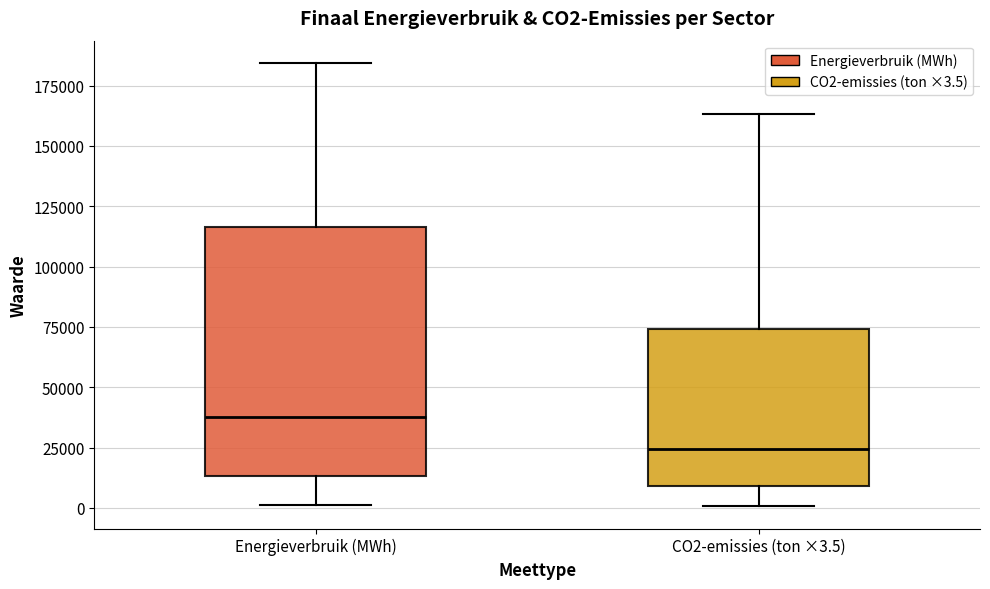

Reading left to right, read every box against the y-axis: the position of its median line, the range the box covers, and the ends of its whiskers. The values are not printed on the chart, so give them approximately, as read against the axis.

Energieverbruik (MWh): median 40000, box 15000 to 115000, whiskers 0 to 185000
CO2-emissies (ton ×3.5): median 25000, box 10000 to 75000, whiskers 0 to 165000